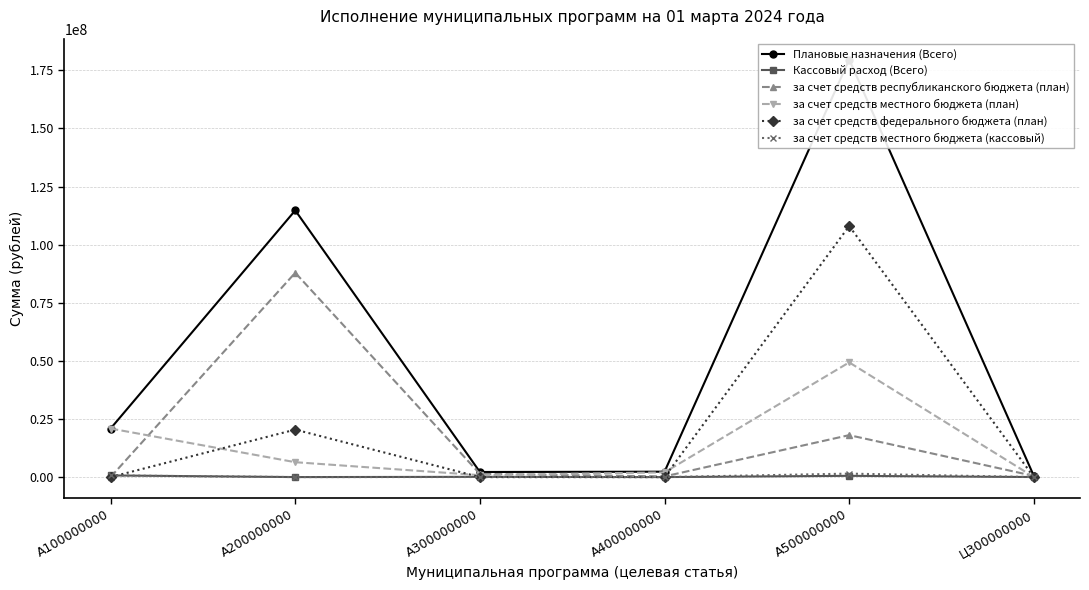

What is the sum of the за счет средств республиканского бюджета (план) values at A300000000 and A200000000?

89265676.6